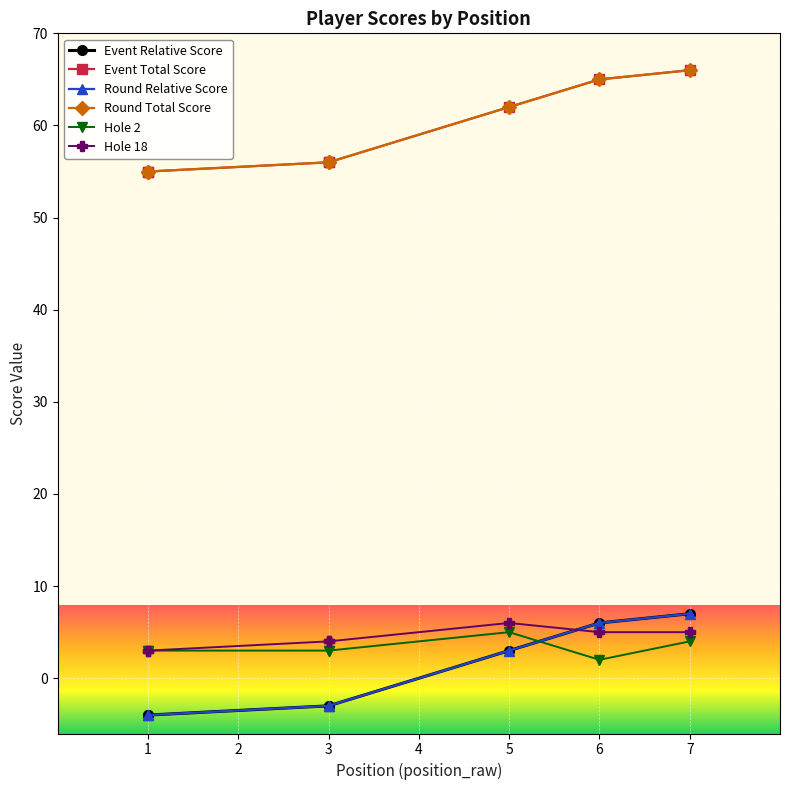

What is the maximum value for Hole 18?

6